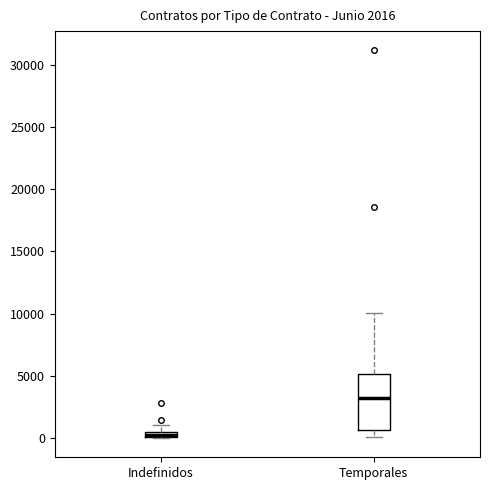

Which box has the lowest median line?

Indefinidos